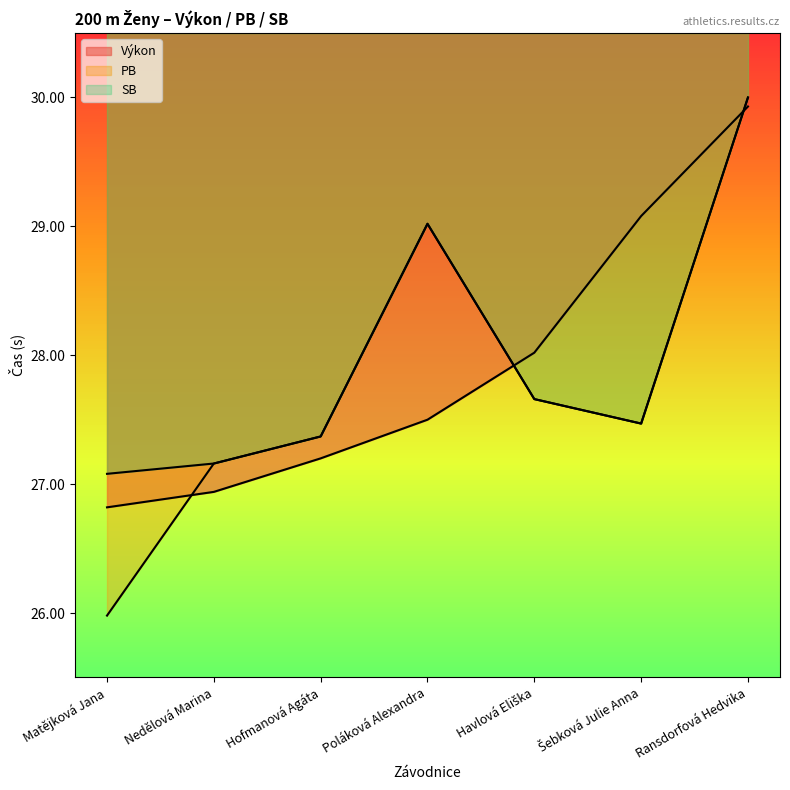

Does the chart display data point markers on the line(s)?

No